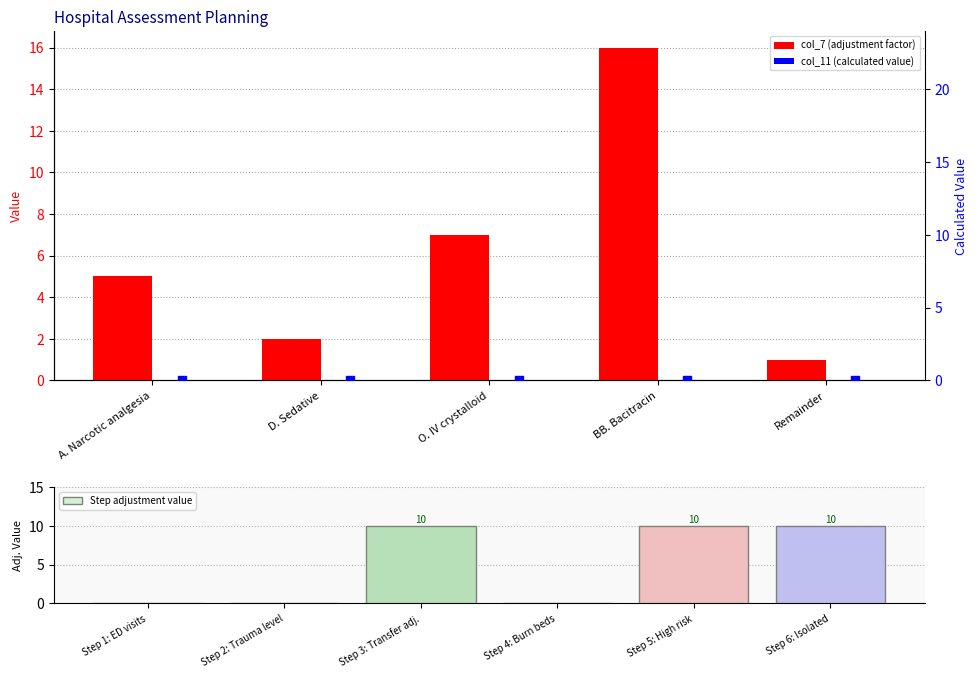

Approximately how many times larger is the value at O. IV crystalloid compared to Remainder?

7.0